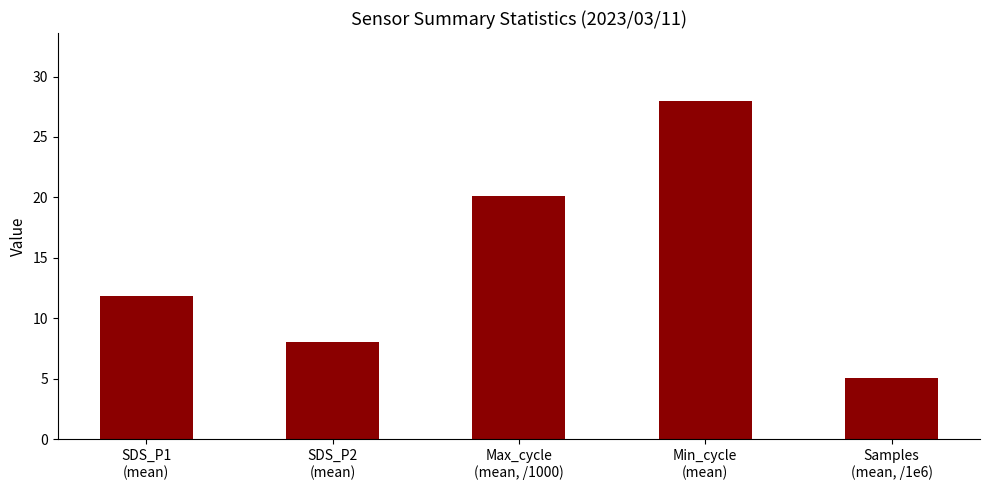

Reading right to left, transcribe all the data shown in this chart.

5.1	28.0	20.1	8.0	11.9